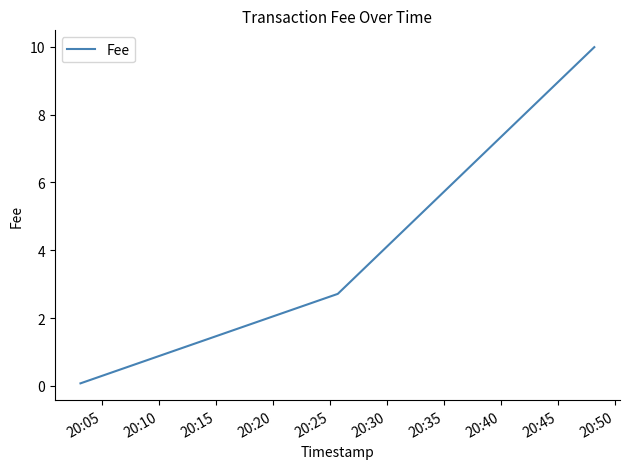

How many lines are shown in the chart?

1